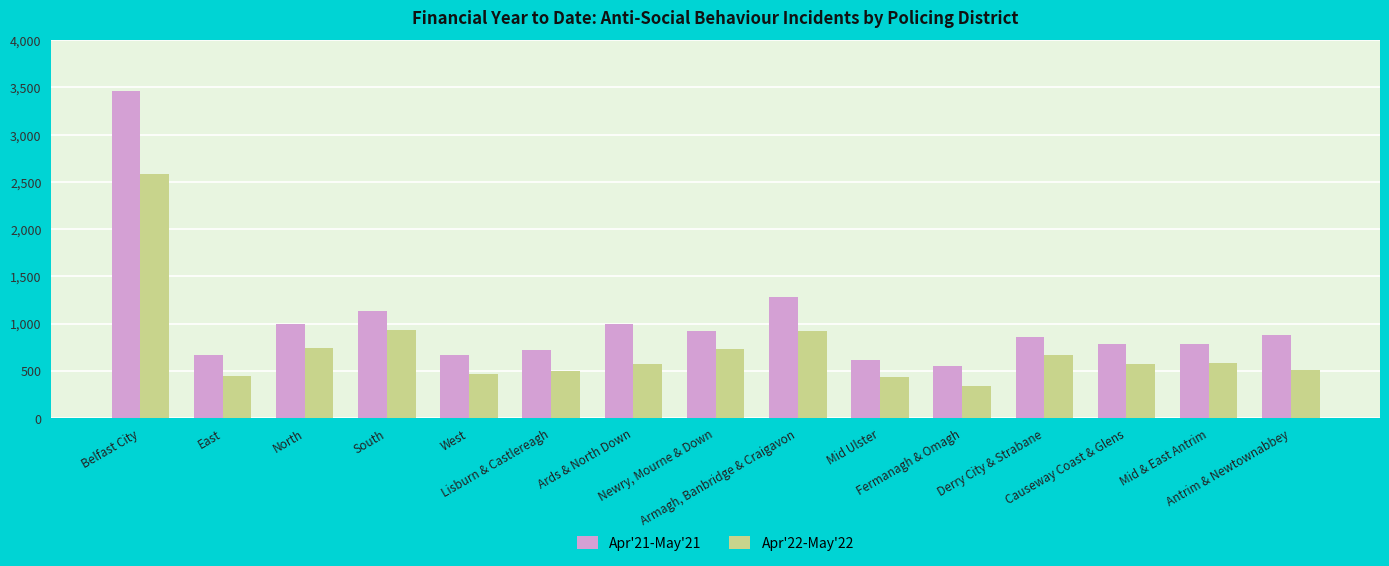

Which series has the largest total across all categories?

Apr'21-May'21